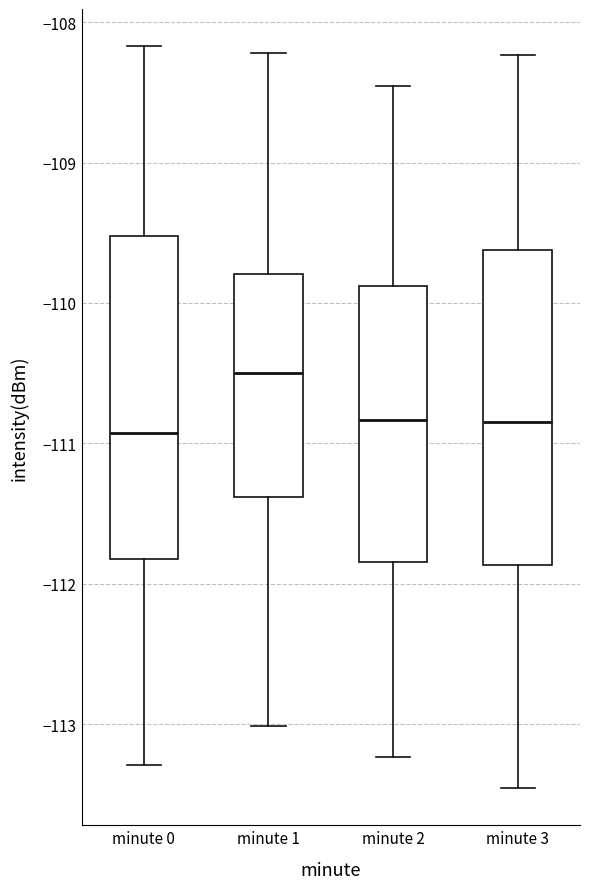

Where does the upper whisker of the box for minute 1 end on the y-axis? The values are not printed on the chart, so give them approximately, as read against the axis.

-108.2